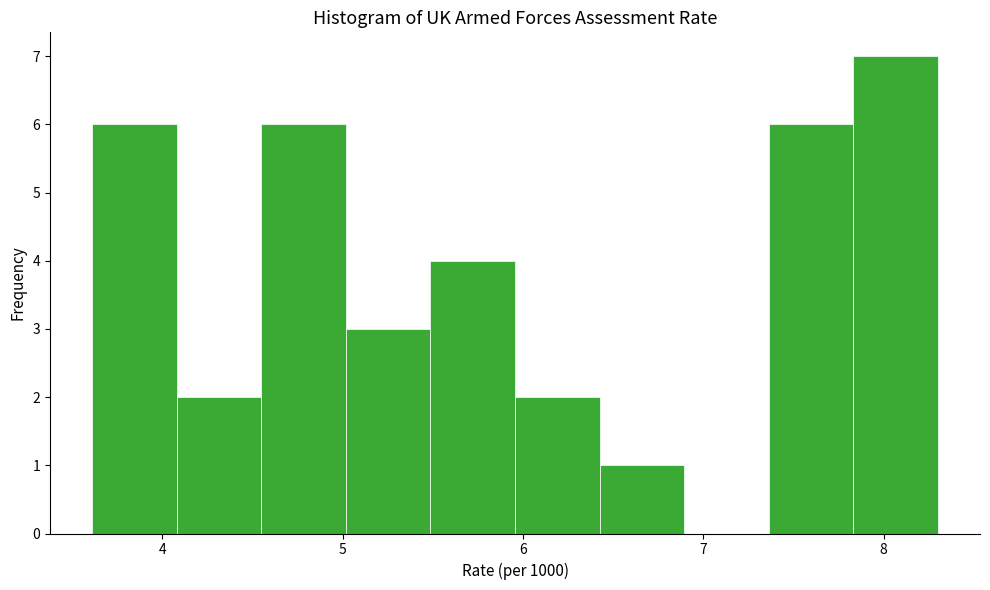

Which range on the x-axis has the tallest bar?

7.8 to 8.3